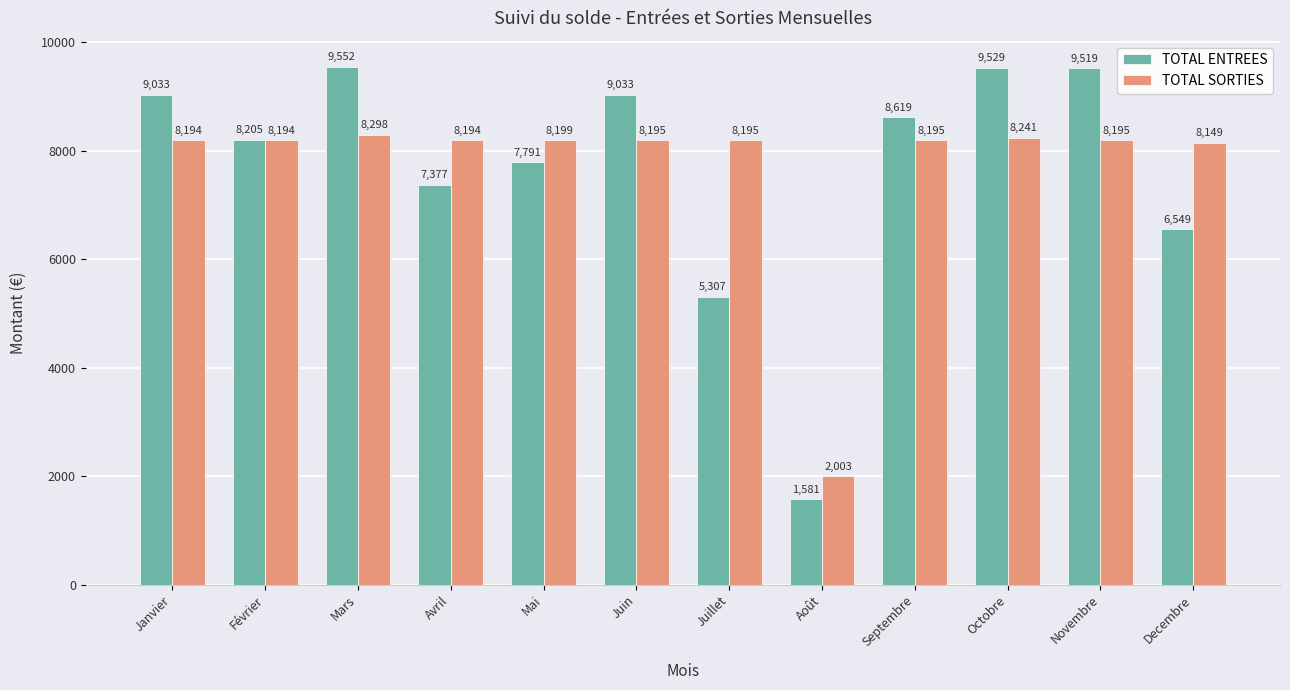

The value of TOTAL ENTREES at Mai is 10868.6. True or false?

False